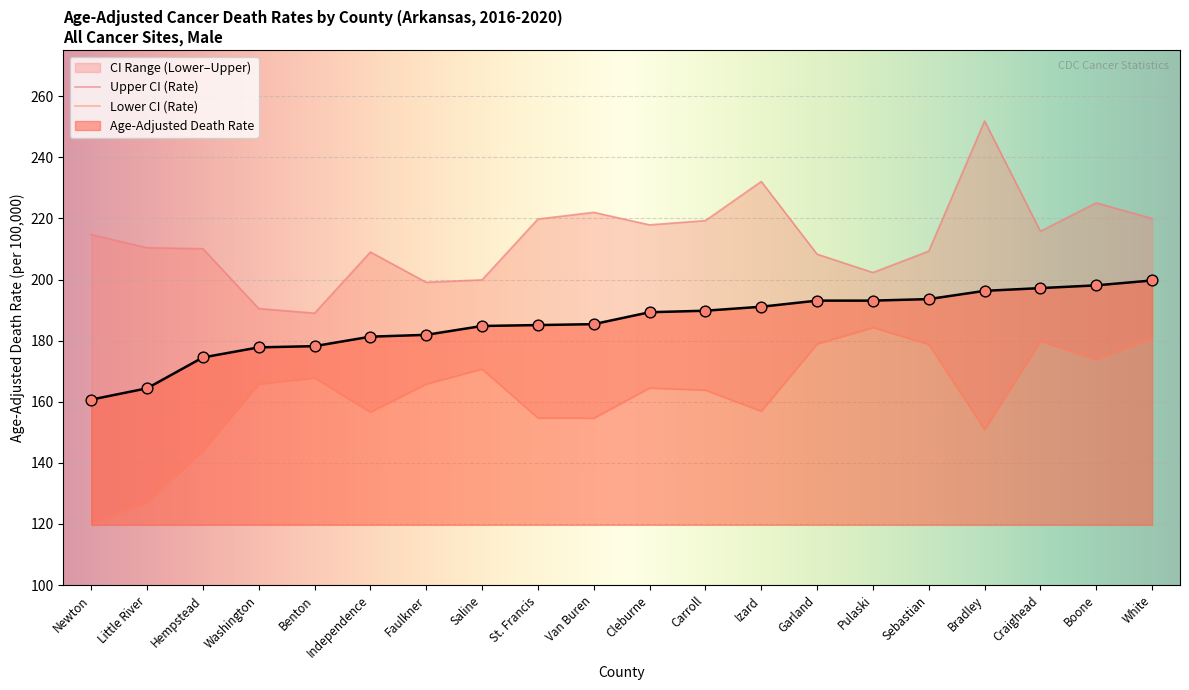

What is the minimum value for Age-Adjusted Death Rate?

160.7